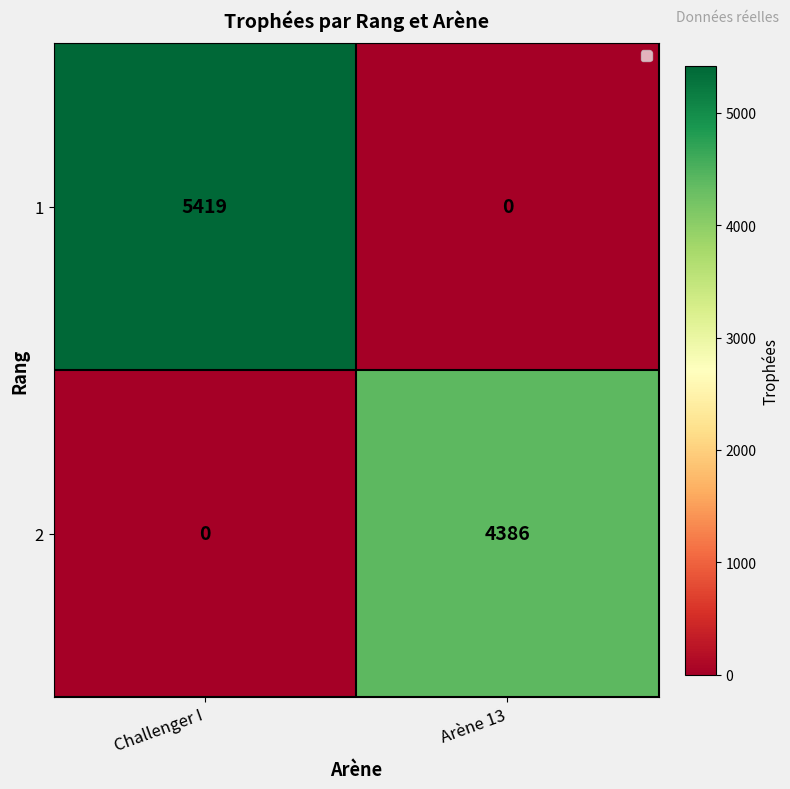

Where is 2 nearest to the value 2193?

Challenger I